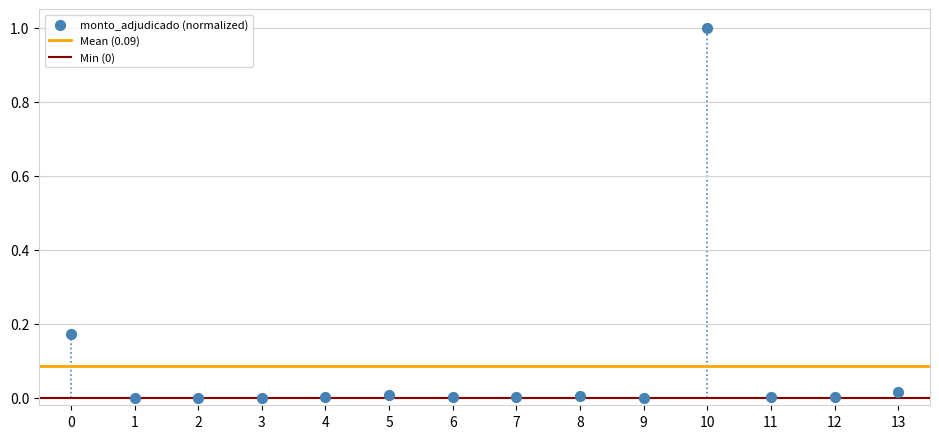

What is the range of Y values (max minus min)?

1.0